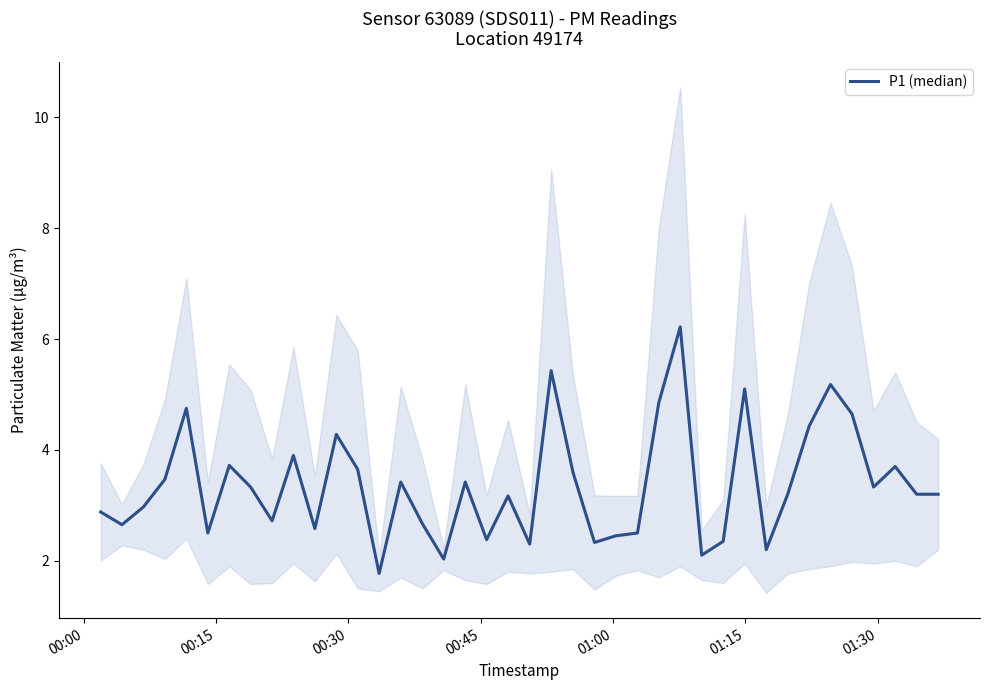

How many interior local valleys (lower than both neighbors) does the data have?

12